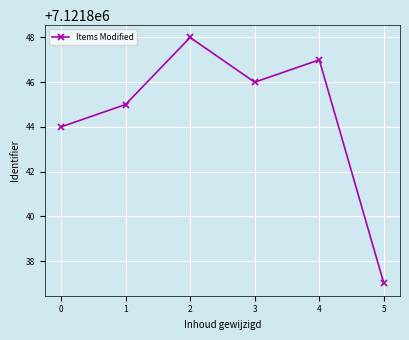

What is the value of the 1st point from the left?

7121844